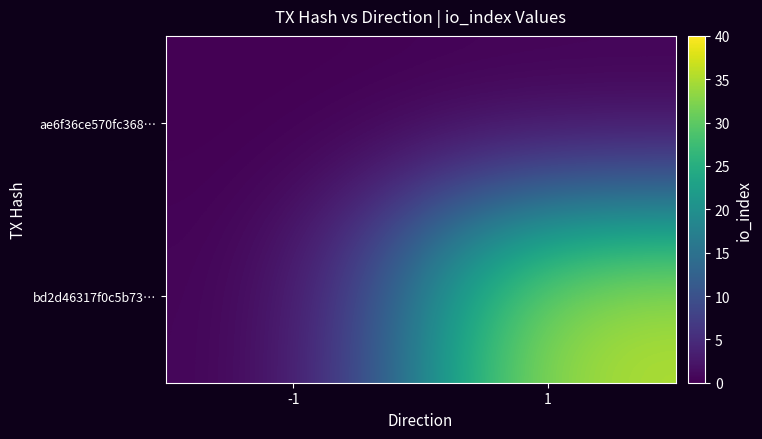

Reading left to right, list all the values displayed in this chart.

ae6f36ce570fc368…: -1=0	1=0
bd2d46317f0c5b73…: -1=0	1=36